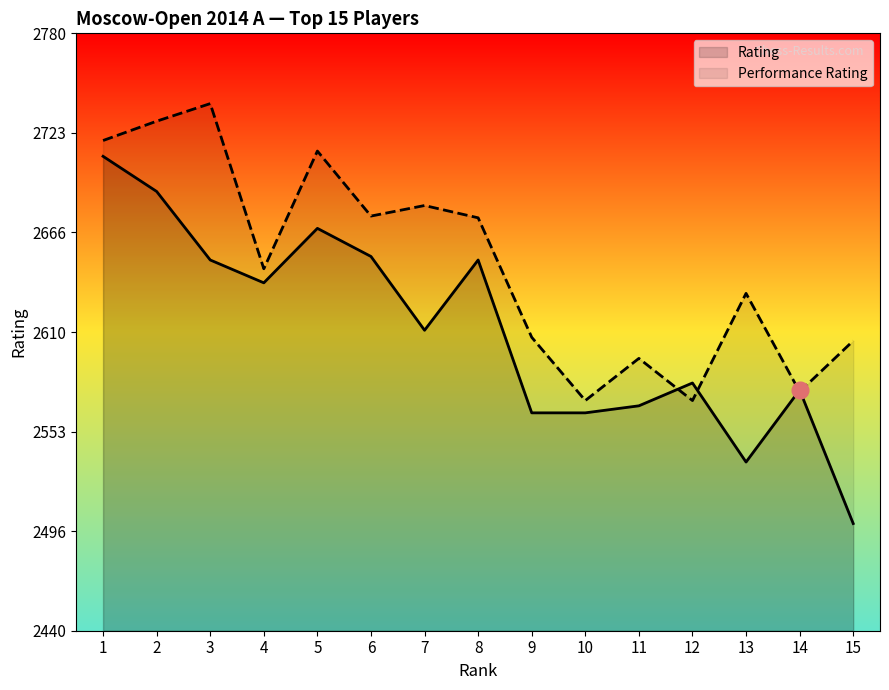

How many data points in Rating are above 2611?

7